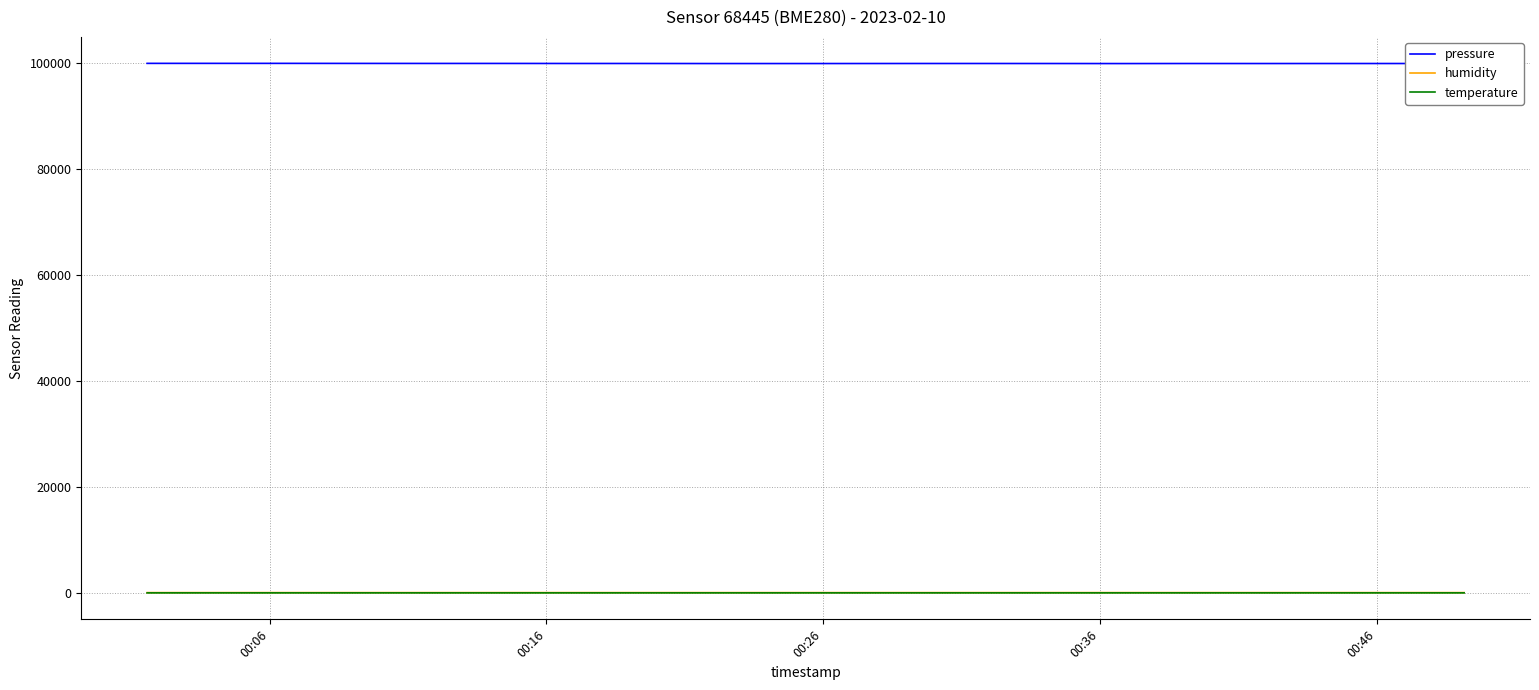

True or false: pressure and humidity cross at least once.

False